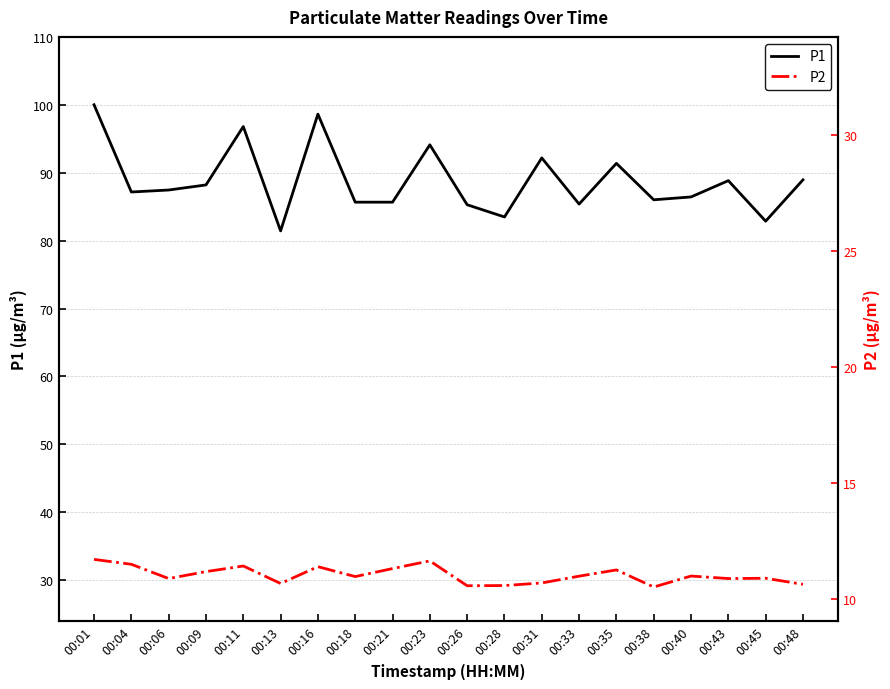

Rank the series by their average value, from lowest to highest.

P2, P1